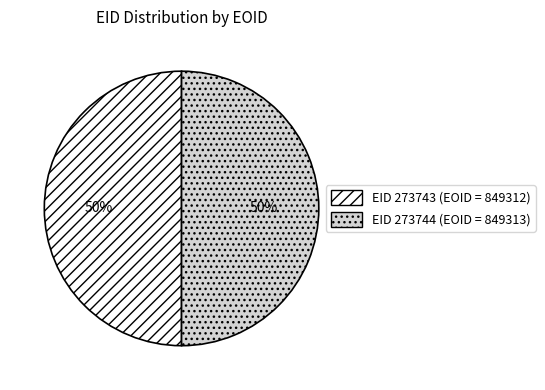

To the nearest percent, what is the combined percentage of EID 273743 (EOID = 849312) and EID 273744 (EOID = 849313)?

100%